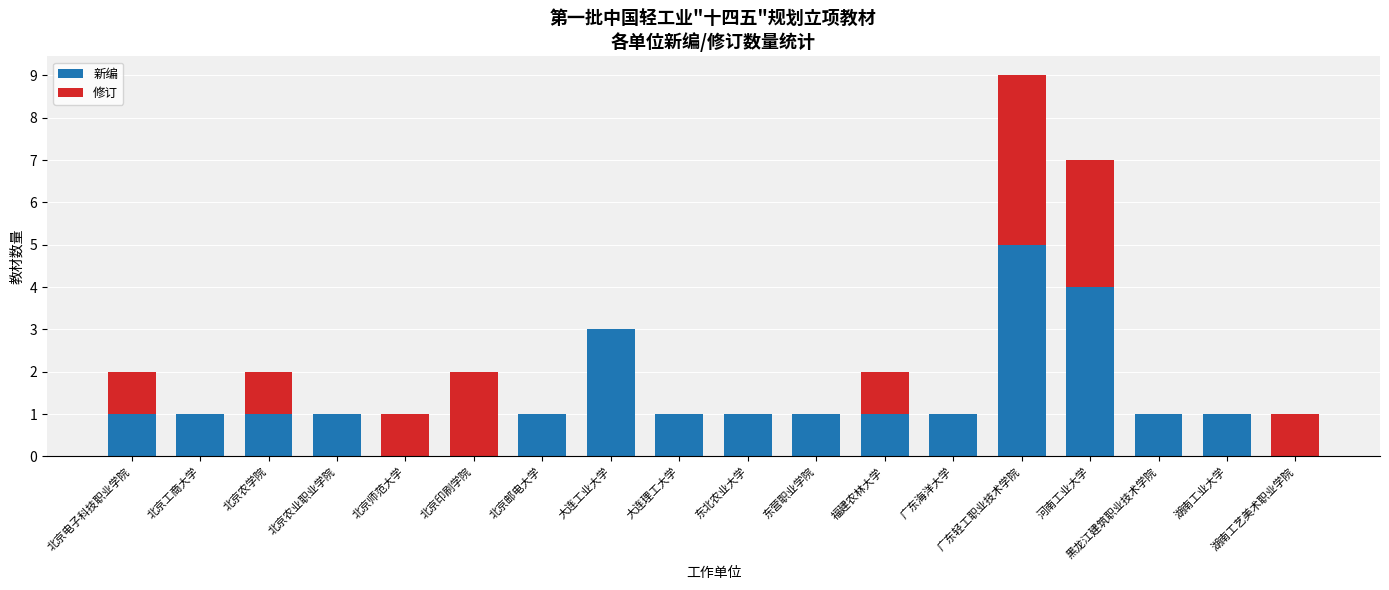

What is the sum of the 新编 values at 东营职业学院 and 北京工商大学?

2